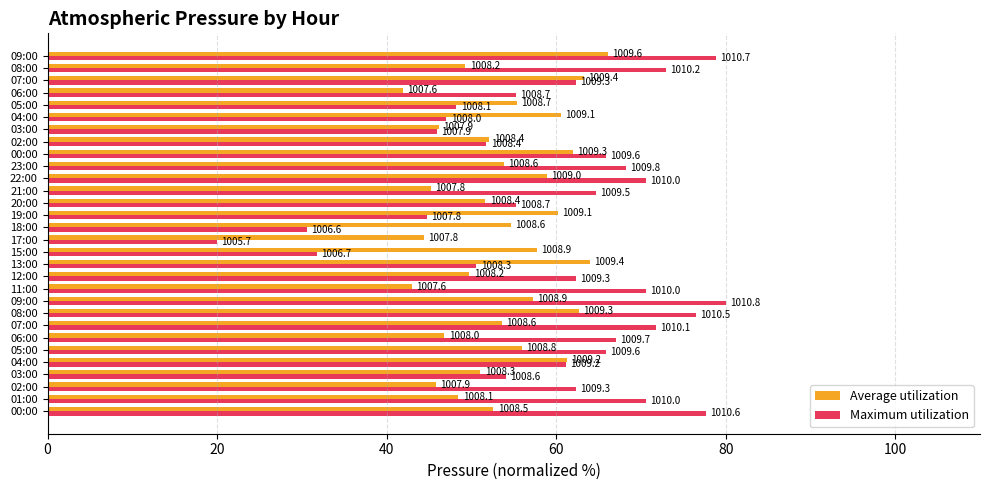

What are all the series names shown in the legend?

Average utilization, Maximum utilization